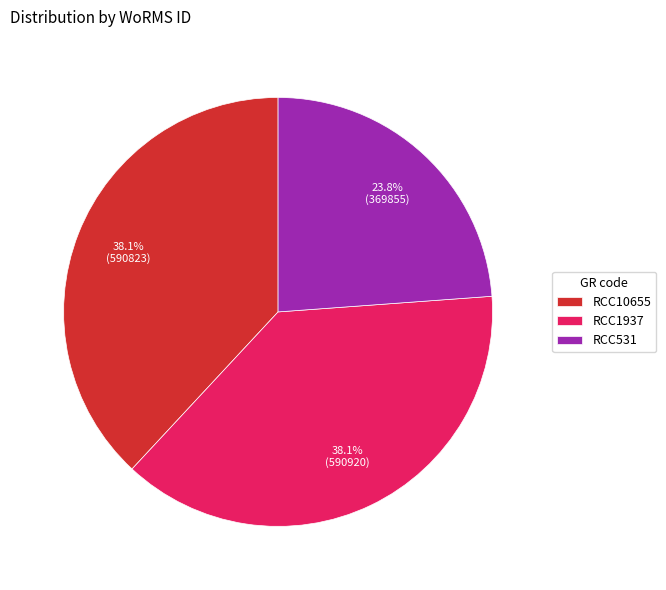

Which has a higher value, RCC1937 or RCC531?

RCC1937